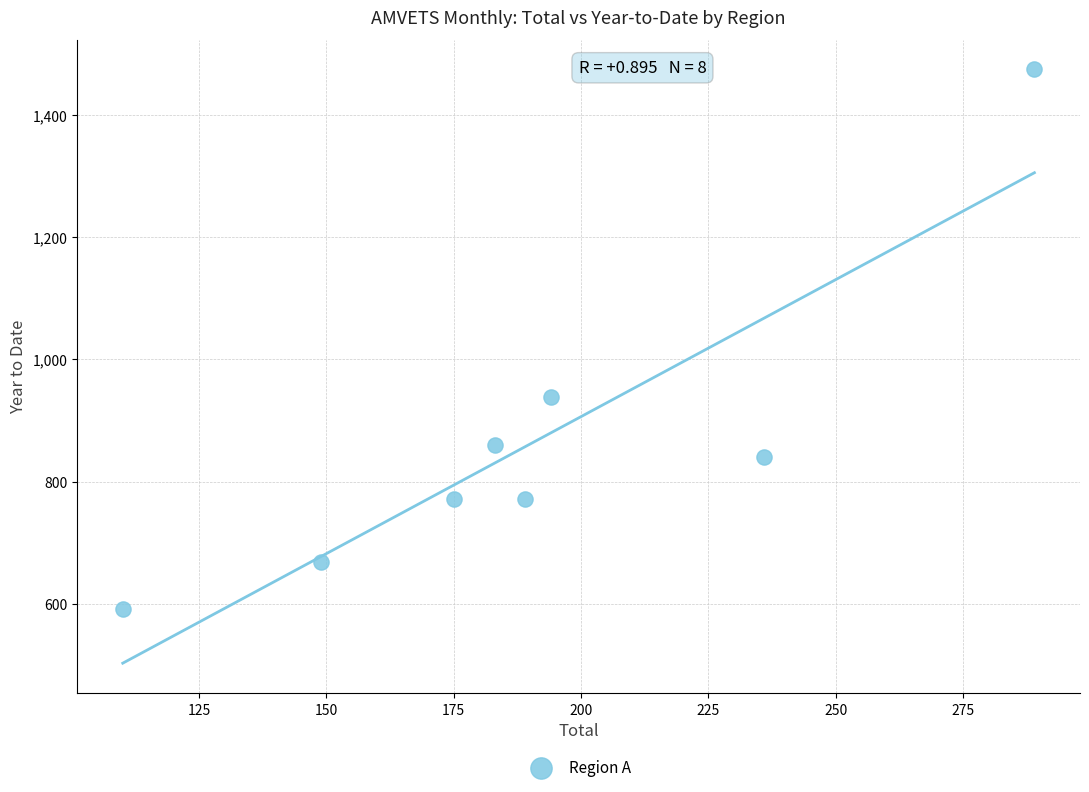

What Y value in the scatter plot is closest to 1033?

938